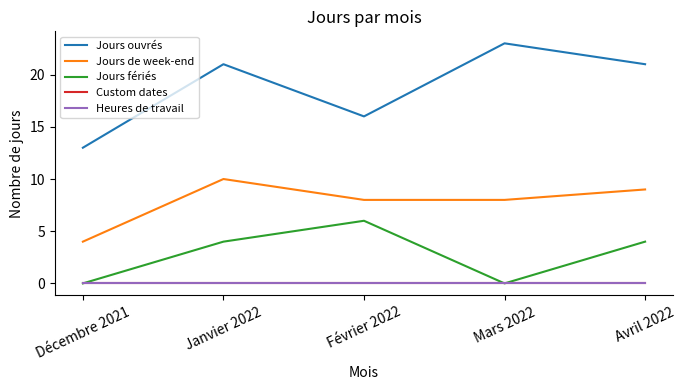

What is the approximate value of Jours de week-end at Décembre 2021?

4